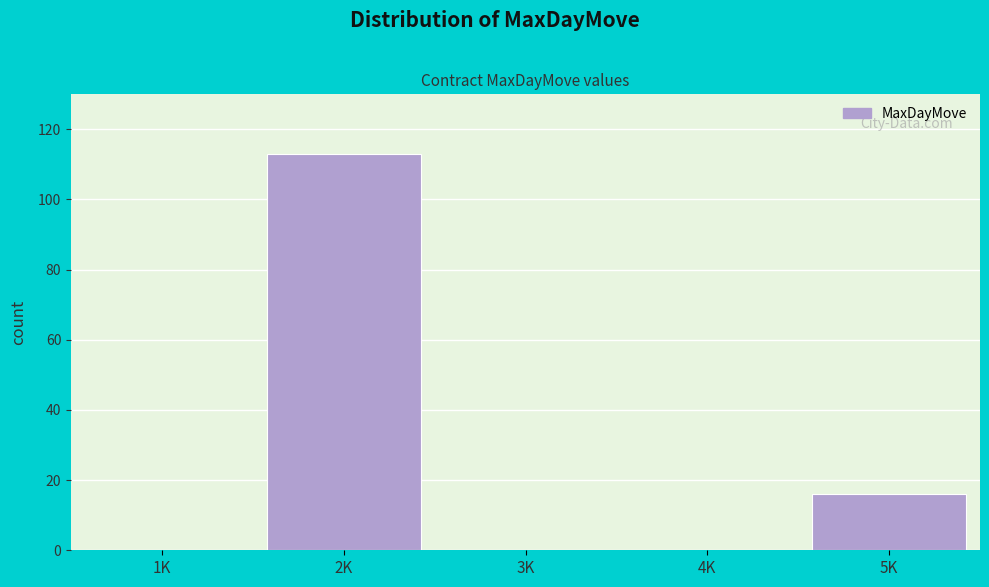

Reading left to right, list all the values displayed in this chart.

1K=0	2K=113	3K=0	4K=0	5K=16